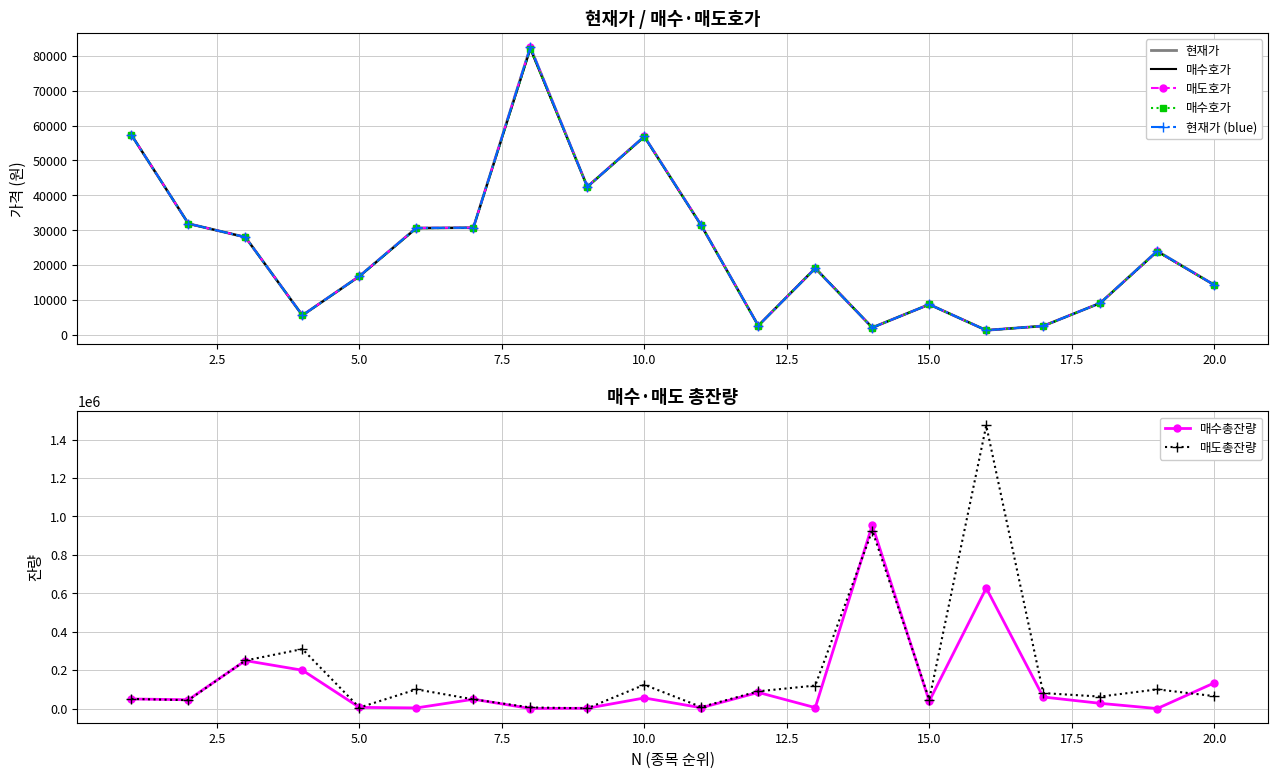

What is the highest value of the 매도총잔량 series?

1473667